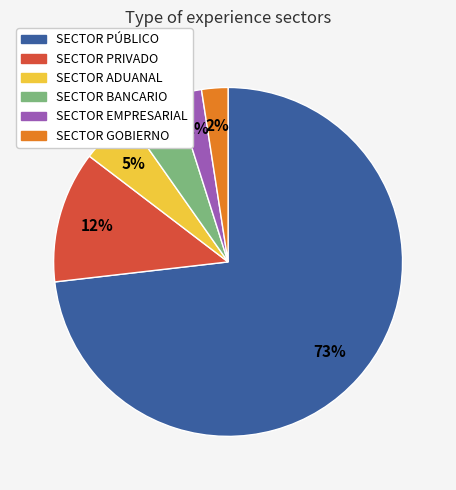

Which category has the biggest portion of the pie?

SECTOR PÚBLICO